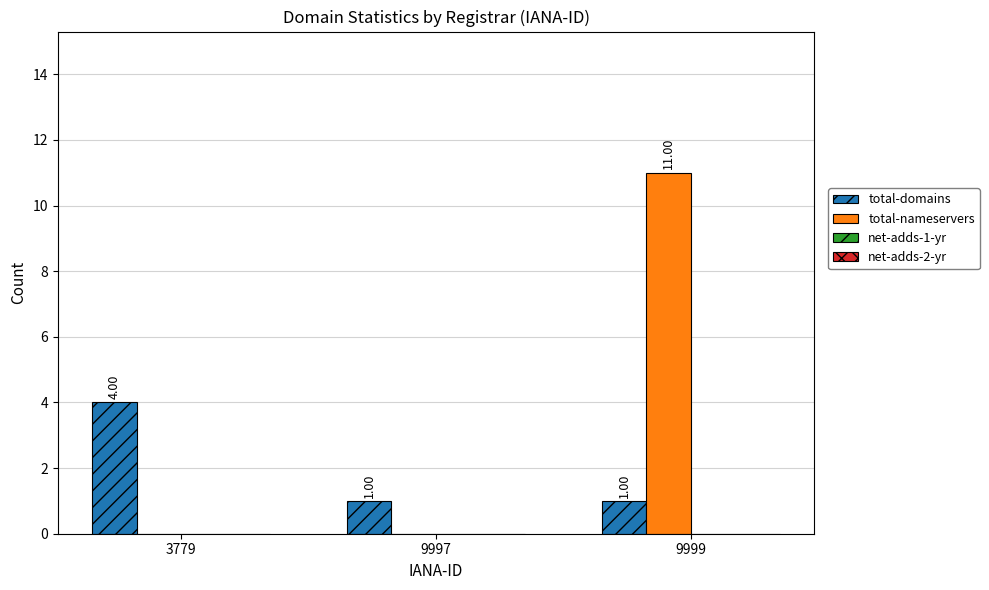

What is the sum of all total-nameservers values?

11